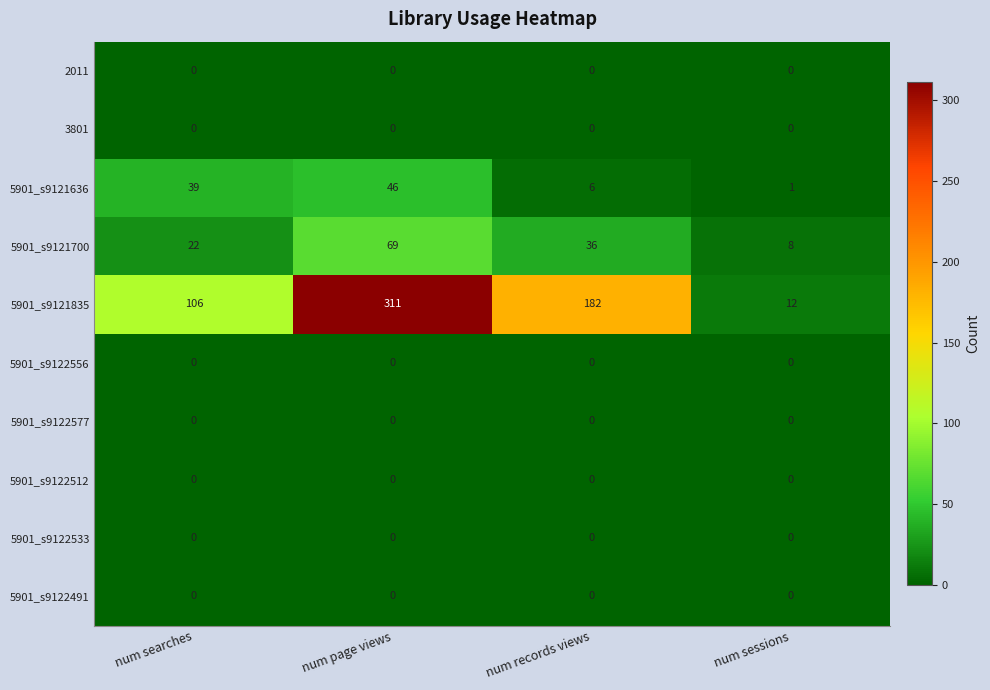

What is the difference between the highest and lowest values at num searches?

106